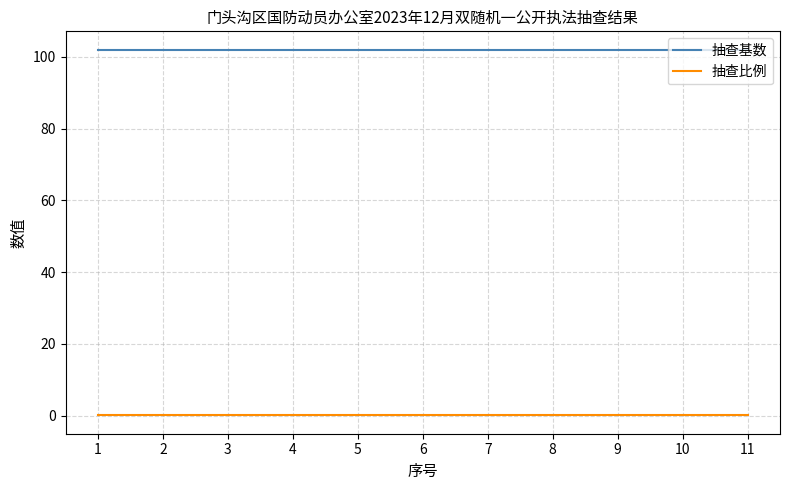

What is the approximate value of 抽查基数 at 7?

102.0